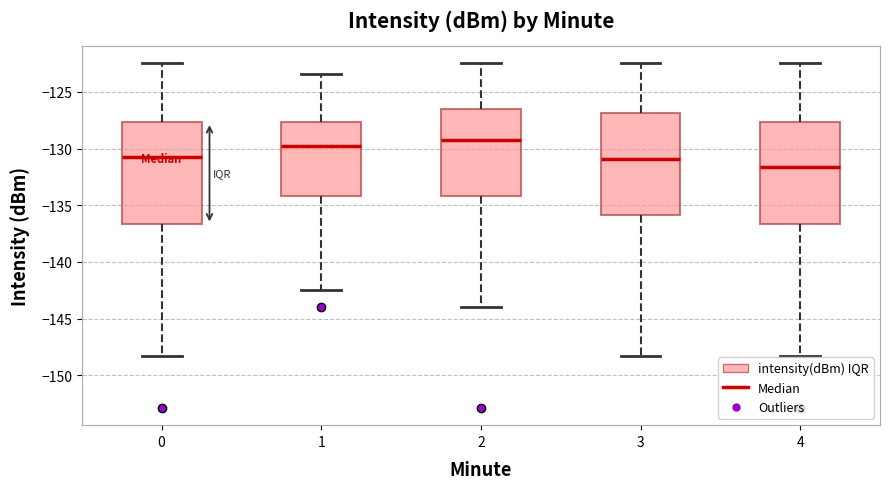

Where does the upper whisker of the box at x = 3 end on the y-axis? The values are not printed on the chart, so give them approximately, as read against the axis.

-122.5